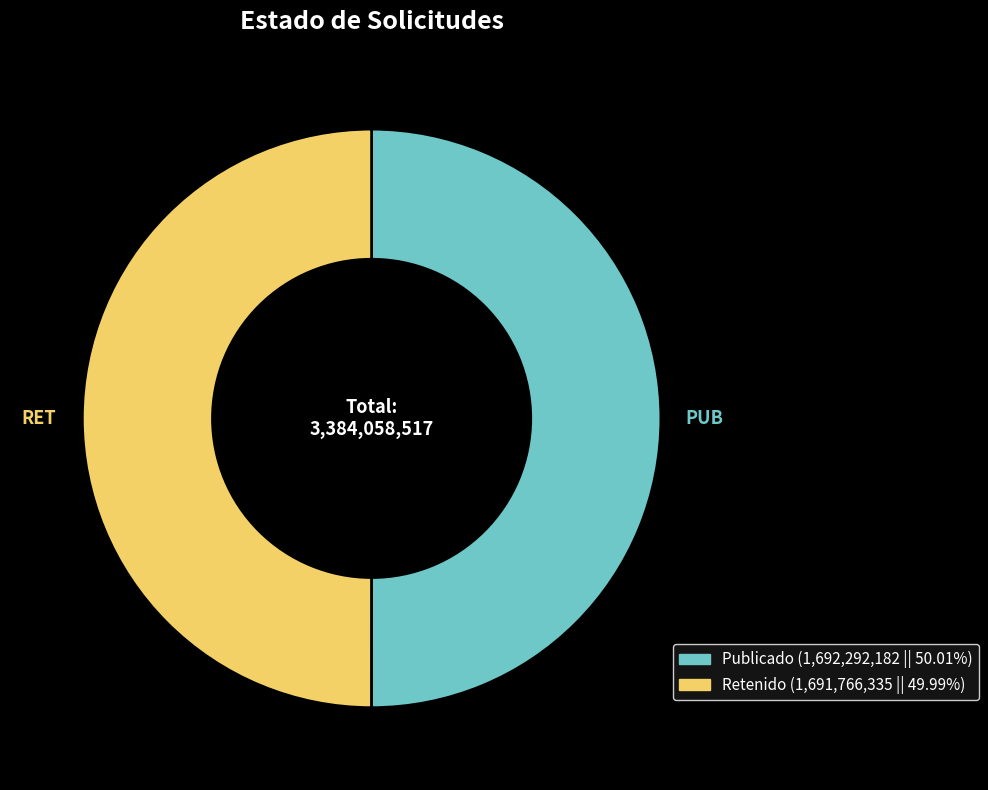

Rank the categories by value from highest to lowest.

PUB, RET